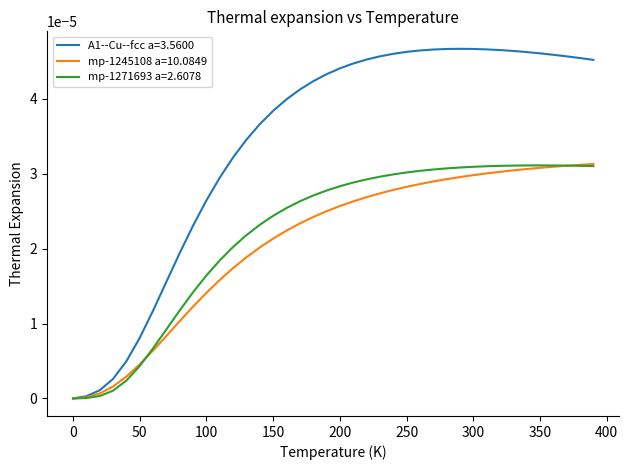

Which series has the largest total across all categories?

A1--Cu--fcc a=3.5600